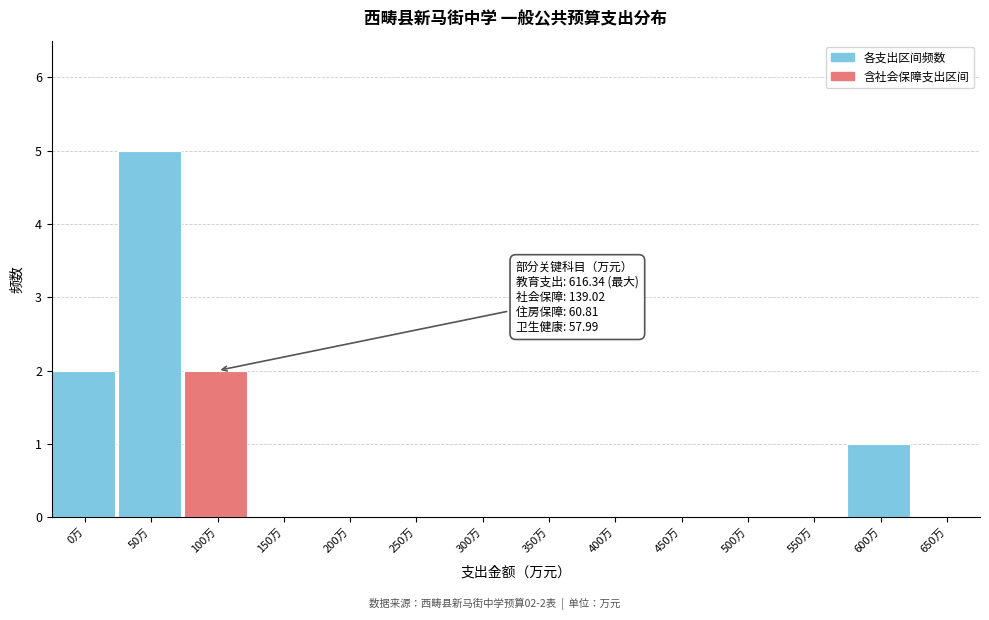

Reading right to left, extract all data points from this chart.

650万=0	600万=1	550万=0	500万=0	450万=0	400万=0	350万=0	300万=0	250万=0	200万=0	150万=0	100万=2	50万=5	0万=2